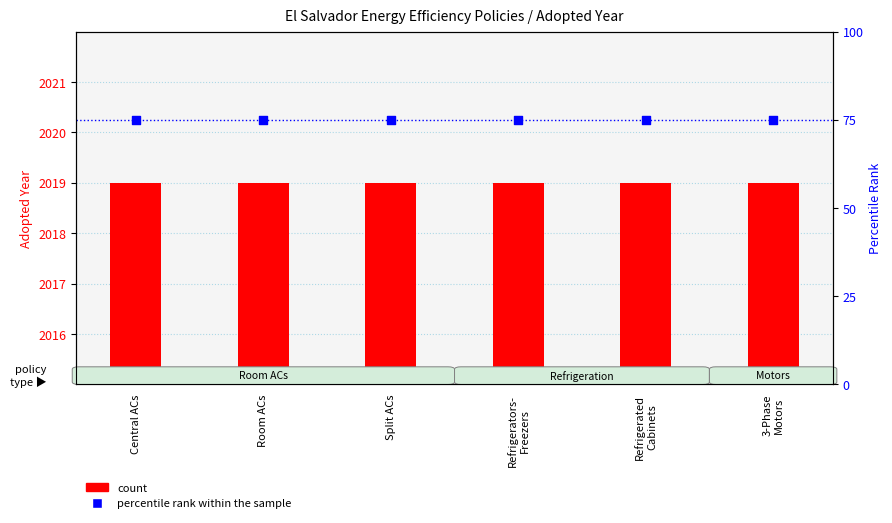

What are all the series names shown in the legend?

count, percentile rank within the sample